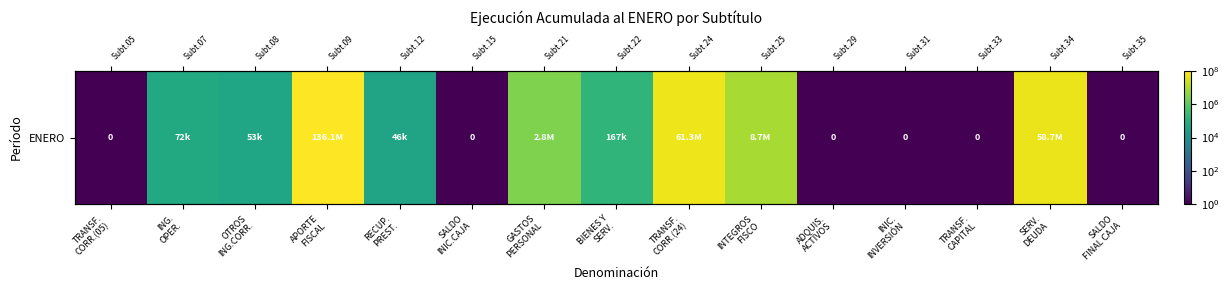

Reading left to right, what are all the values shown in this chart?

0.5	72290.0	52813.0	136066677.0	45866.0	0.5	2832049.0	167371.0	61290715.0	8688941.0	0.5	0.5	0.5	58704433.0	0.5